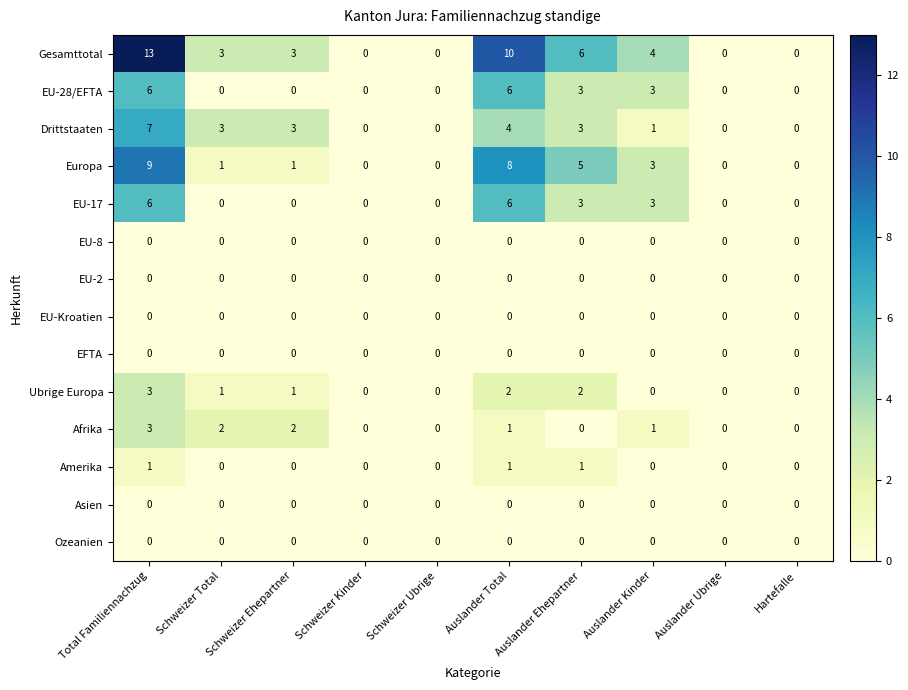

How many Ubrige Europa values are between 0 and 2?

9